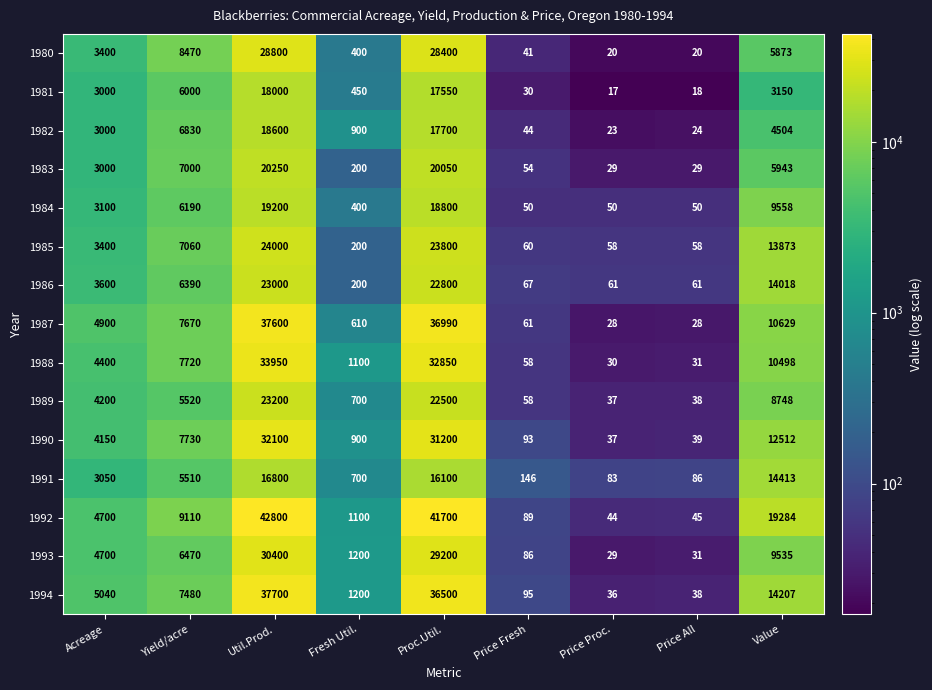

The 1986 series shows 6390 at Yield/acre. True or false?

True